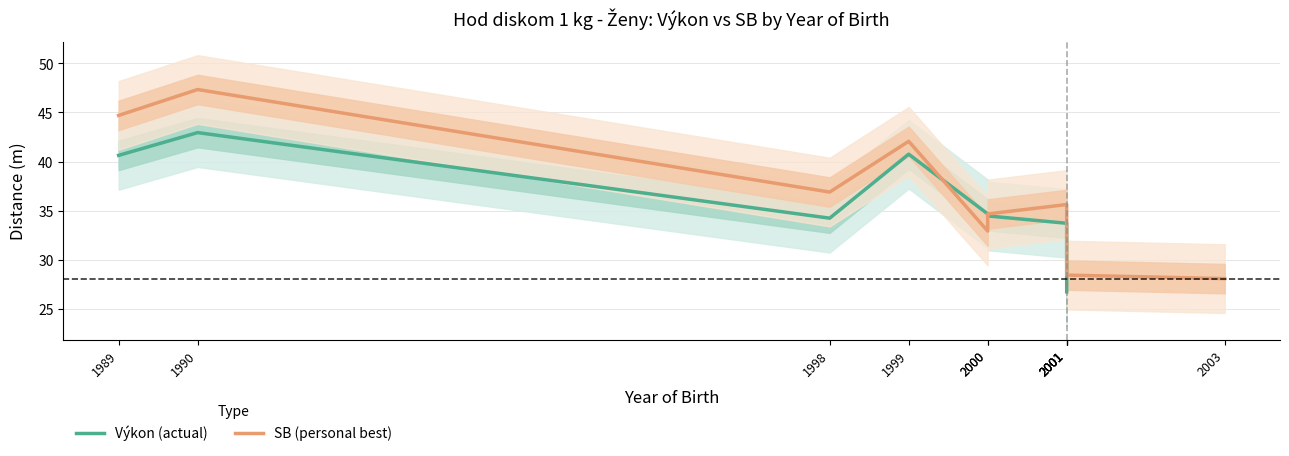

Which has a higher value, 2000 or 2001?

2000